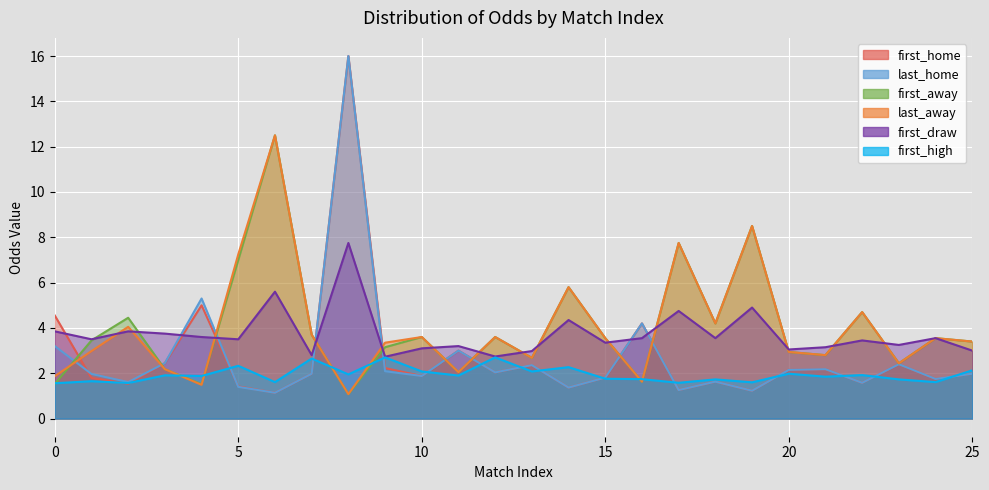

True or false: first_high has more than 1 interior local peaks.

True